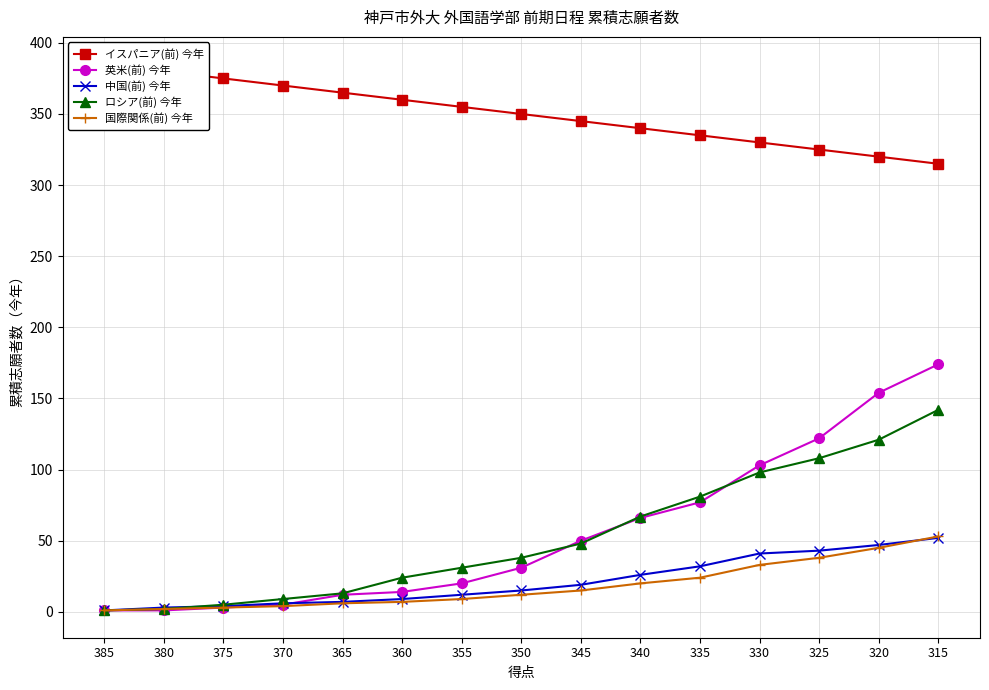

Which label corresponds to the largest value in the chart?

385